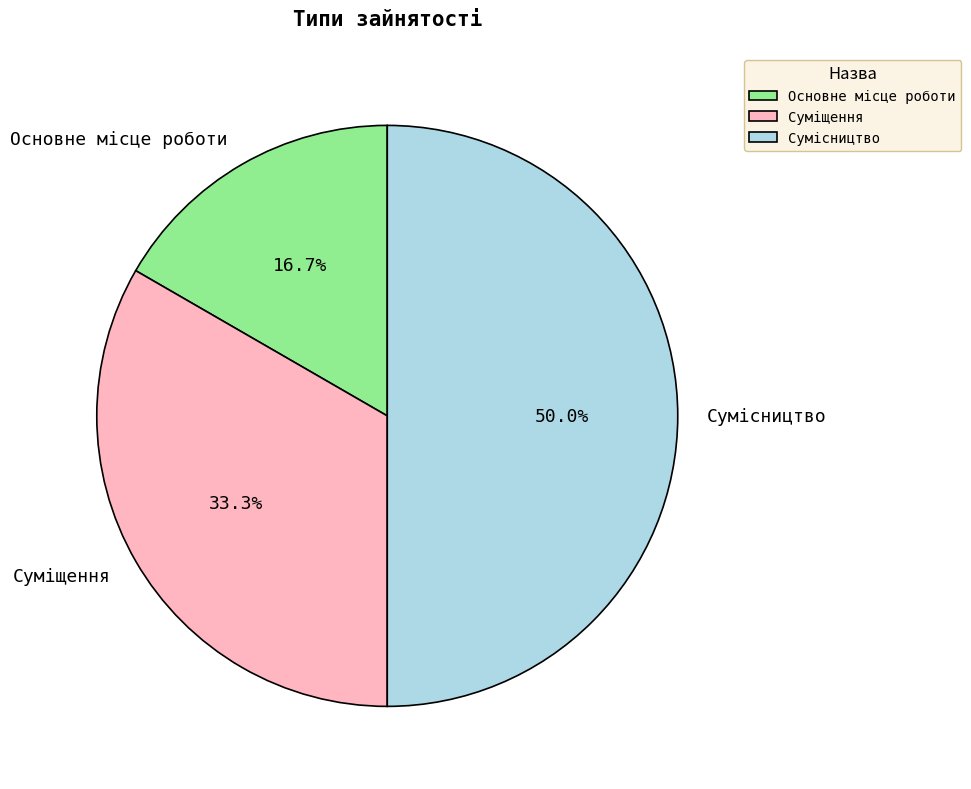

To the nearest percent, what is the average slice percentage?

33%